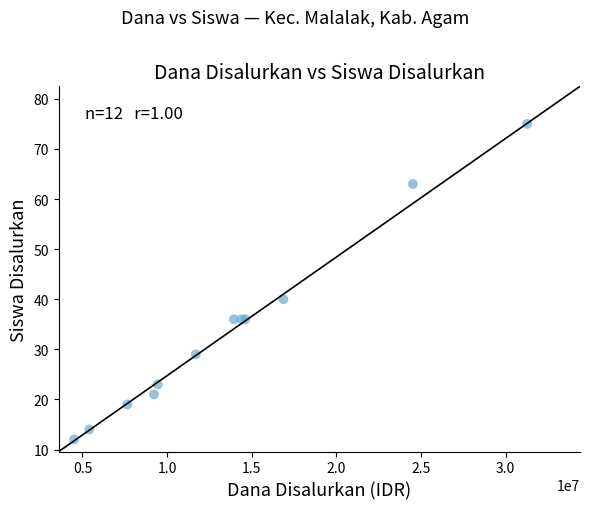

What Y value in the scatter plot is closest to 43?

40